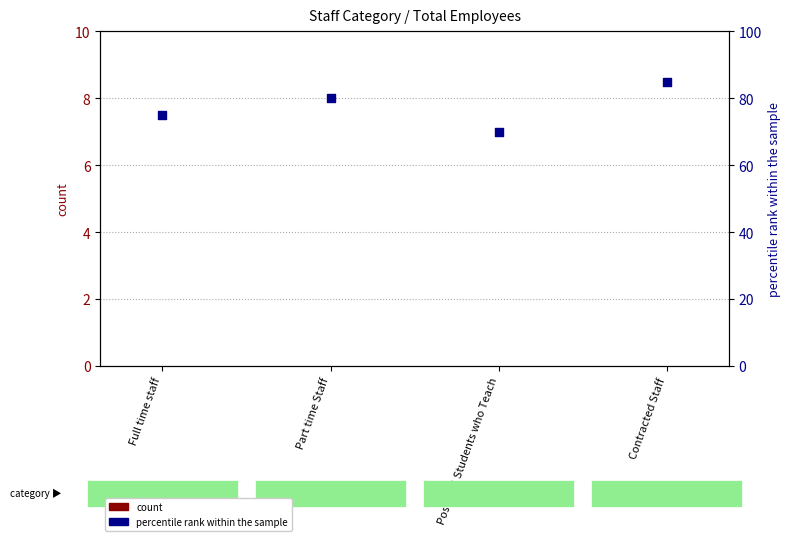

At which category is the sum across all series the highest?

Contracted Staff